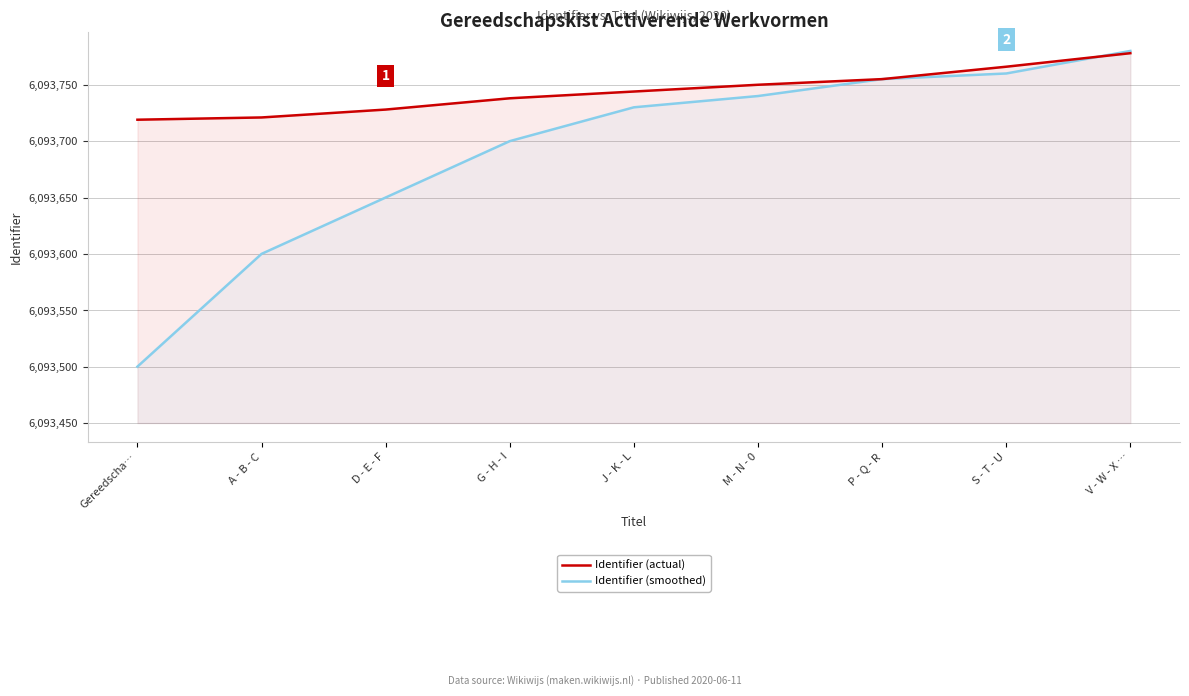

How many data points does each series have?

9